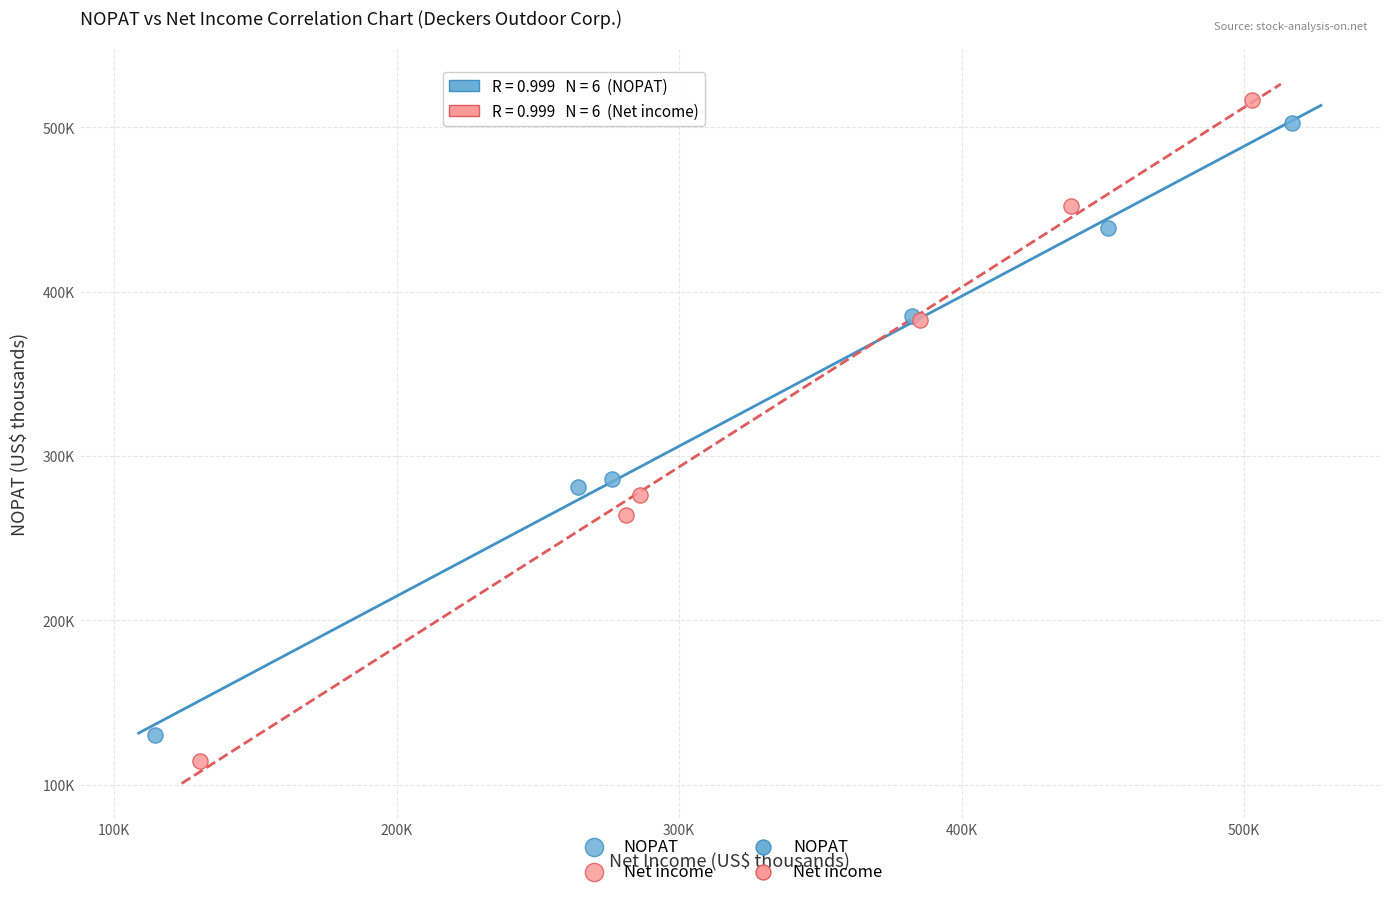

Which series reaches the minimum Y coordinate?

Net income